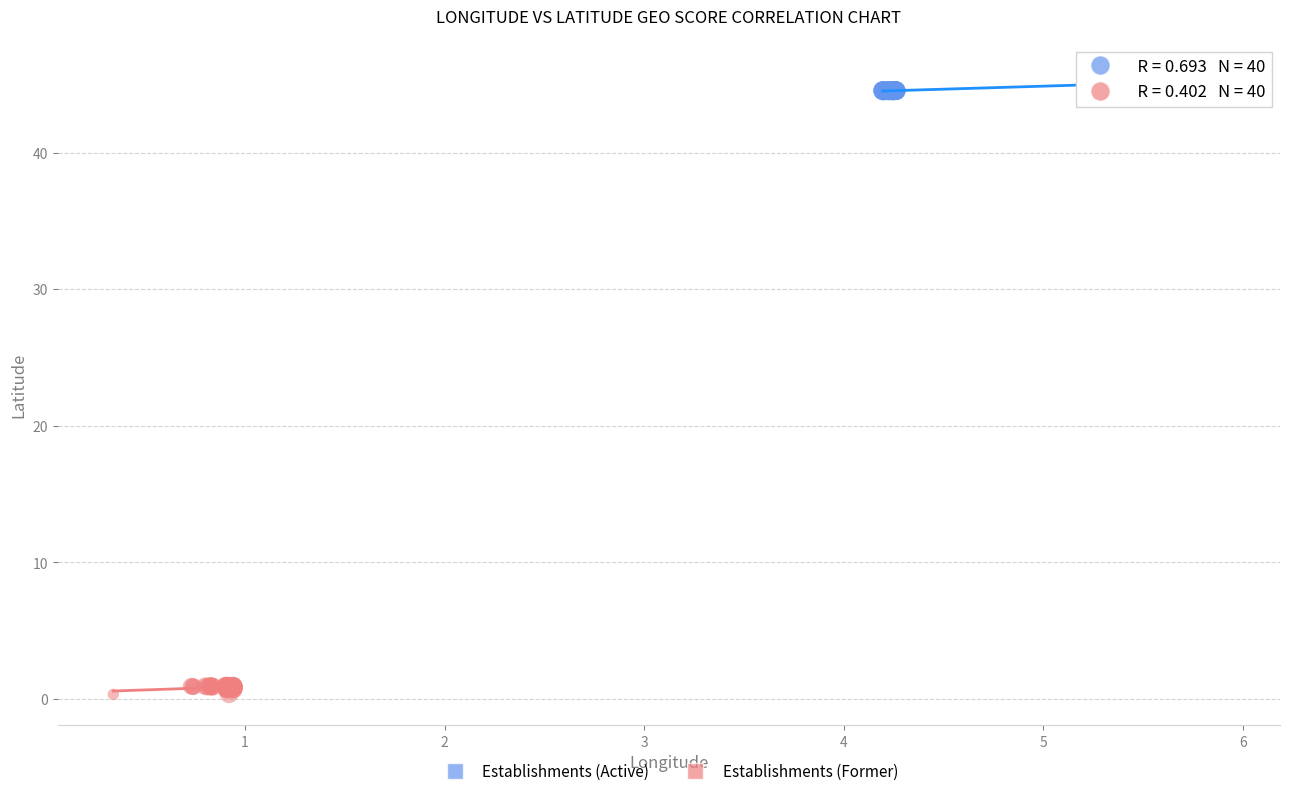

Which series reaches the minimum Y coordinate?

Establishments (Former)